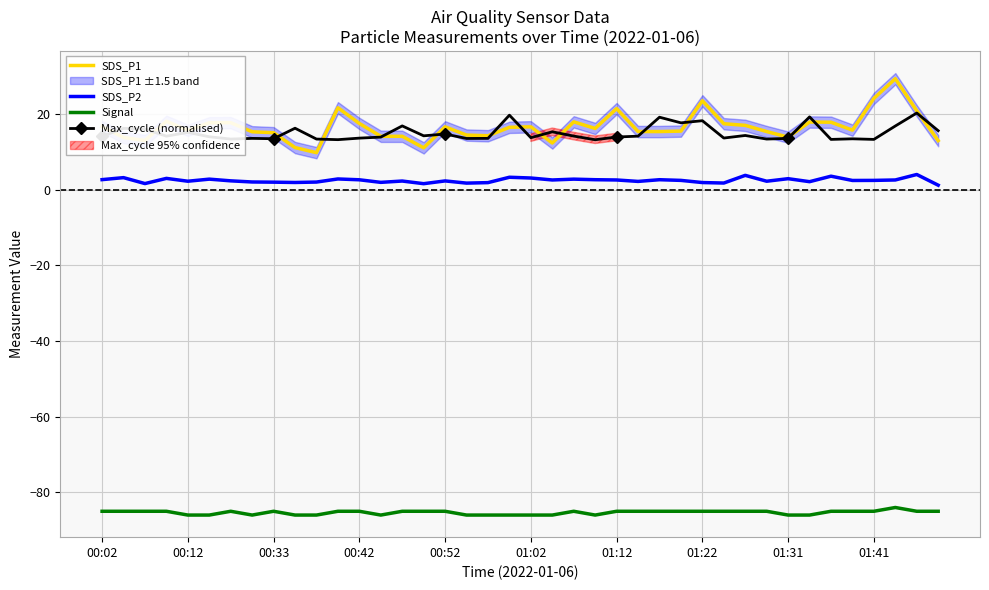

What is the difference between the highest and lowest values at 39?

100.6